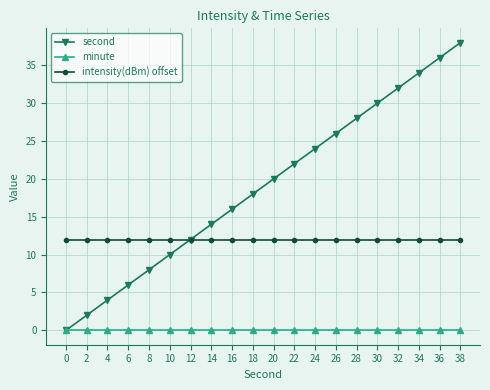

How many series are shown in this chart?

3